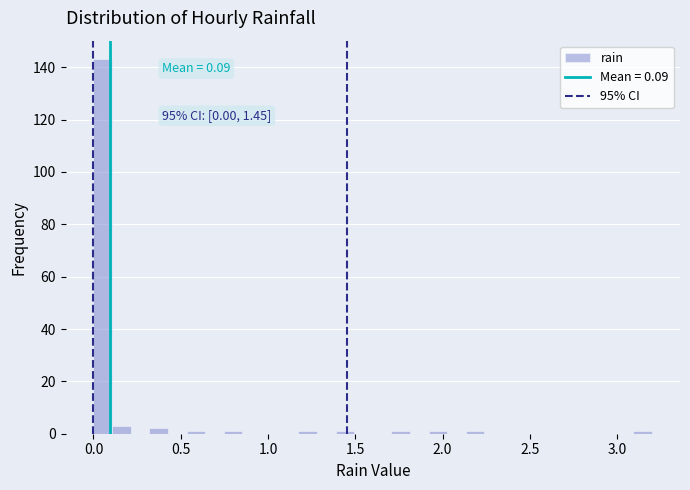

Read against the x-axis, roughly where is the centre of the tallest bar?

0.05